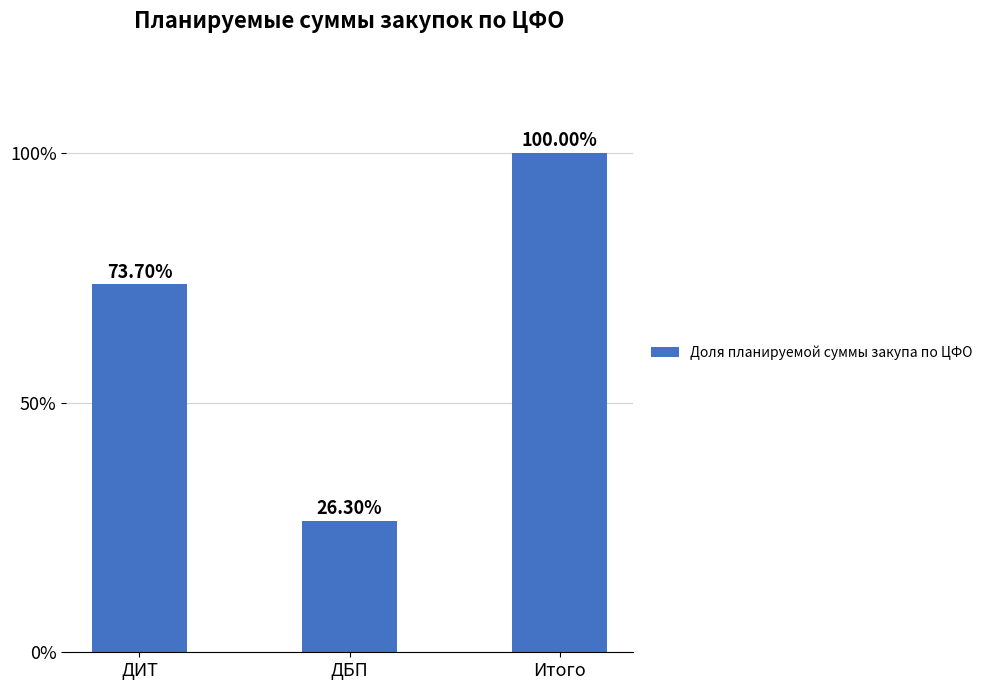

What is the ratio of the value at ДБП to the value at ДИТ?

0.4